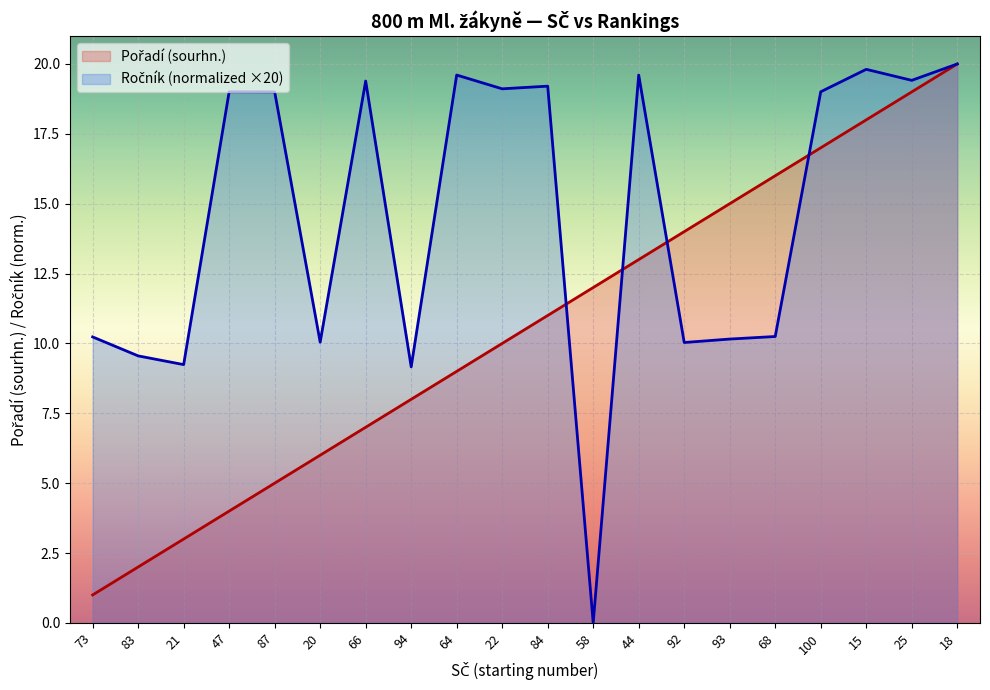

How many series are shown in this chart?

2